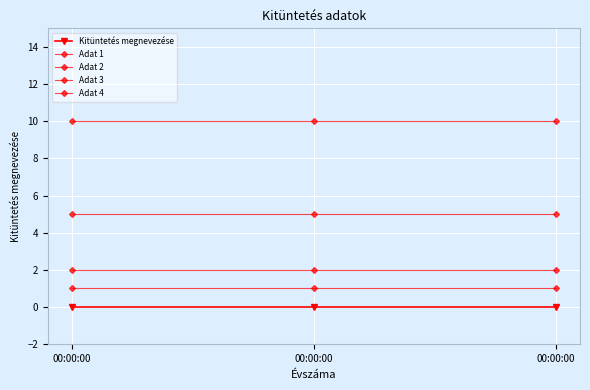

True or false: Adat 2 has a value of 2 at 00:00:00.

True